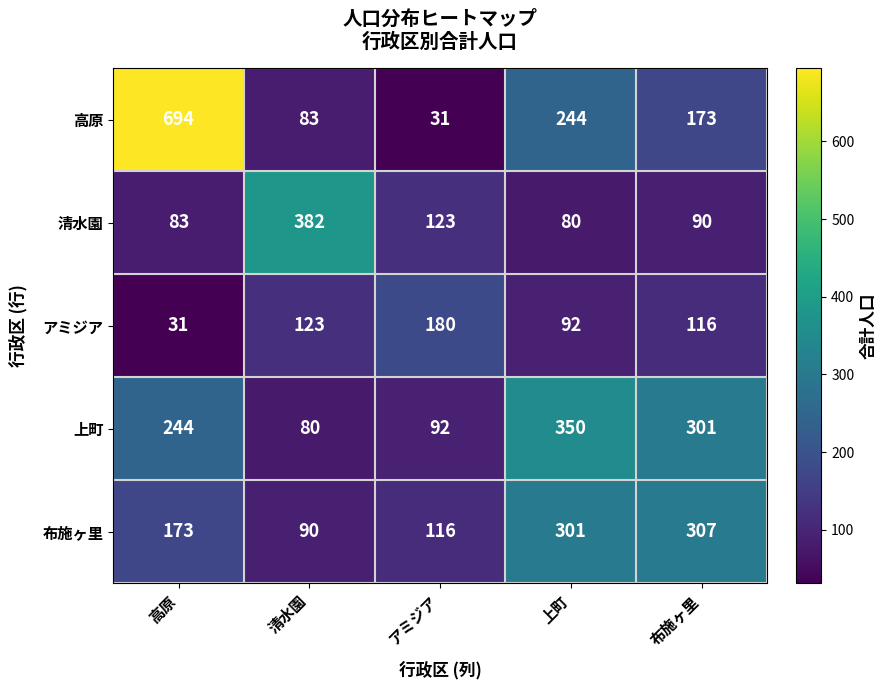

At 上町, list the series in order from smallest to largest.

清水園, アミジア, 高原, 布施ヶ里, 上町